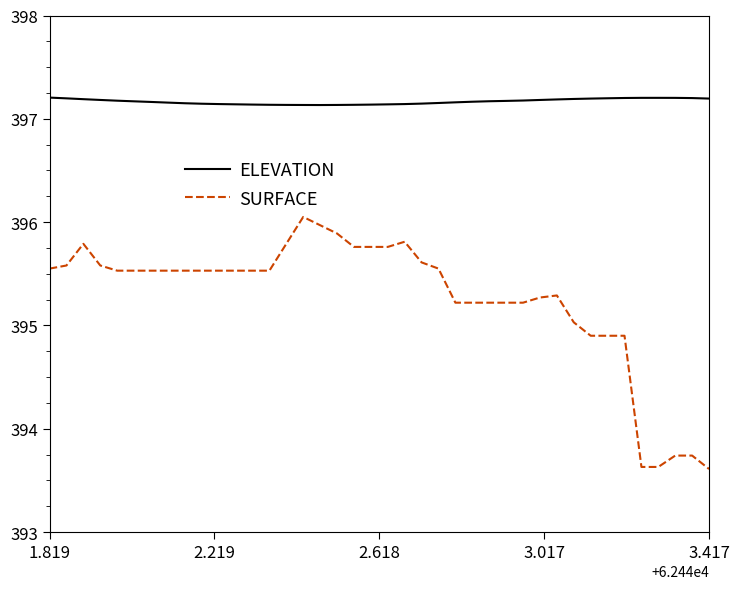

Rank the series by their average value, from lowest to highest.

SURFACE, ELEVATION